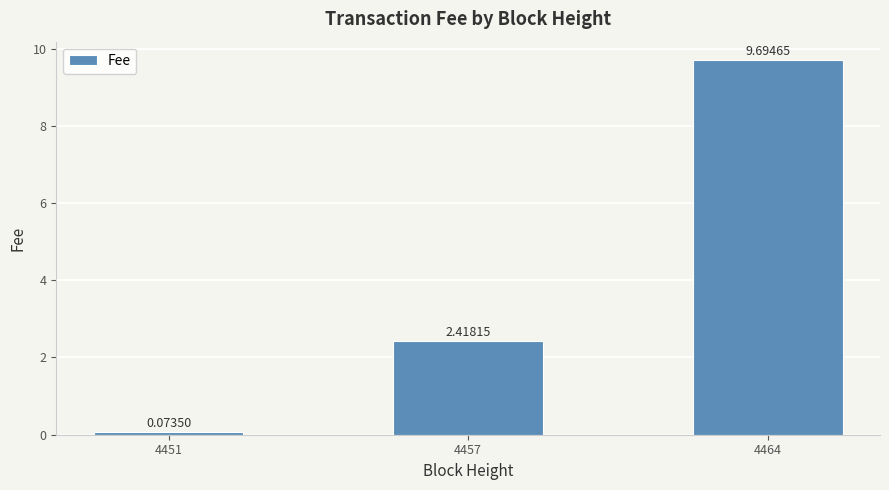

Rank the categories by value from highest to lowest.

4464, 4457, 4451